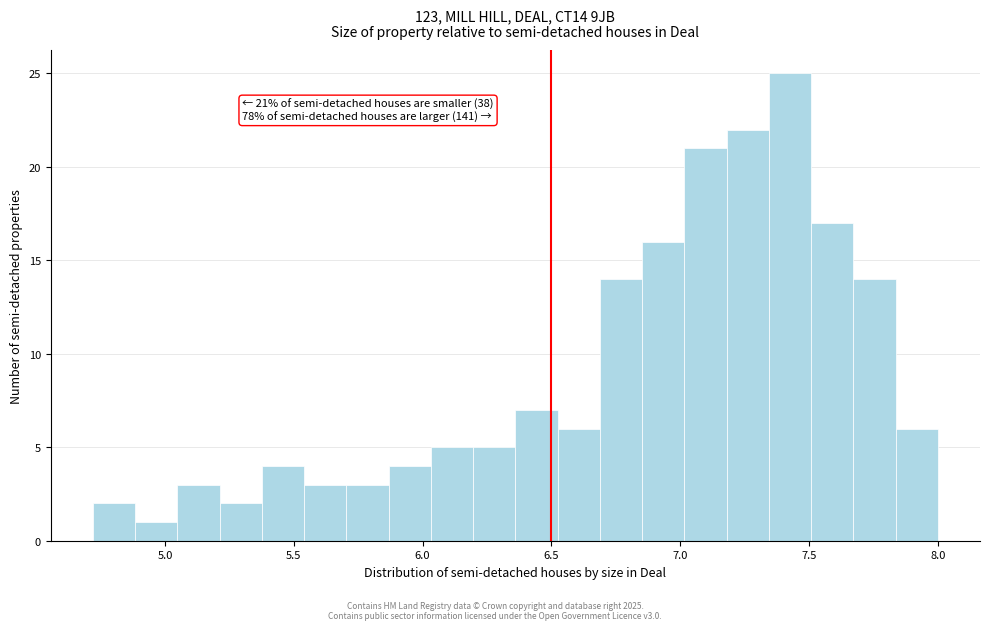

Read against the x-axis, roughly where is the centre of the tallest bar?

7.45